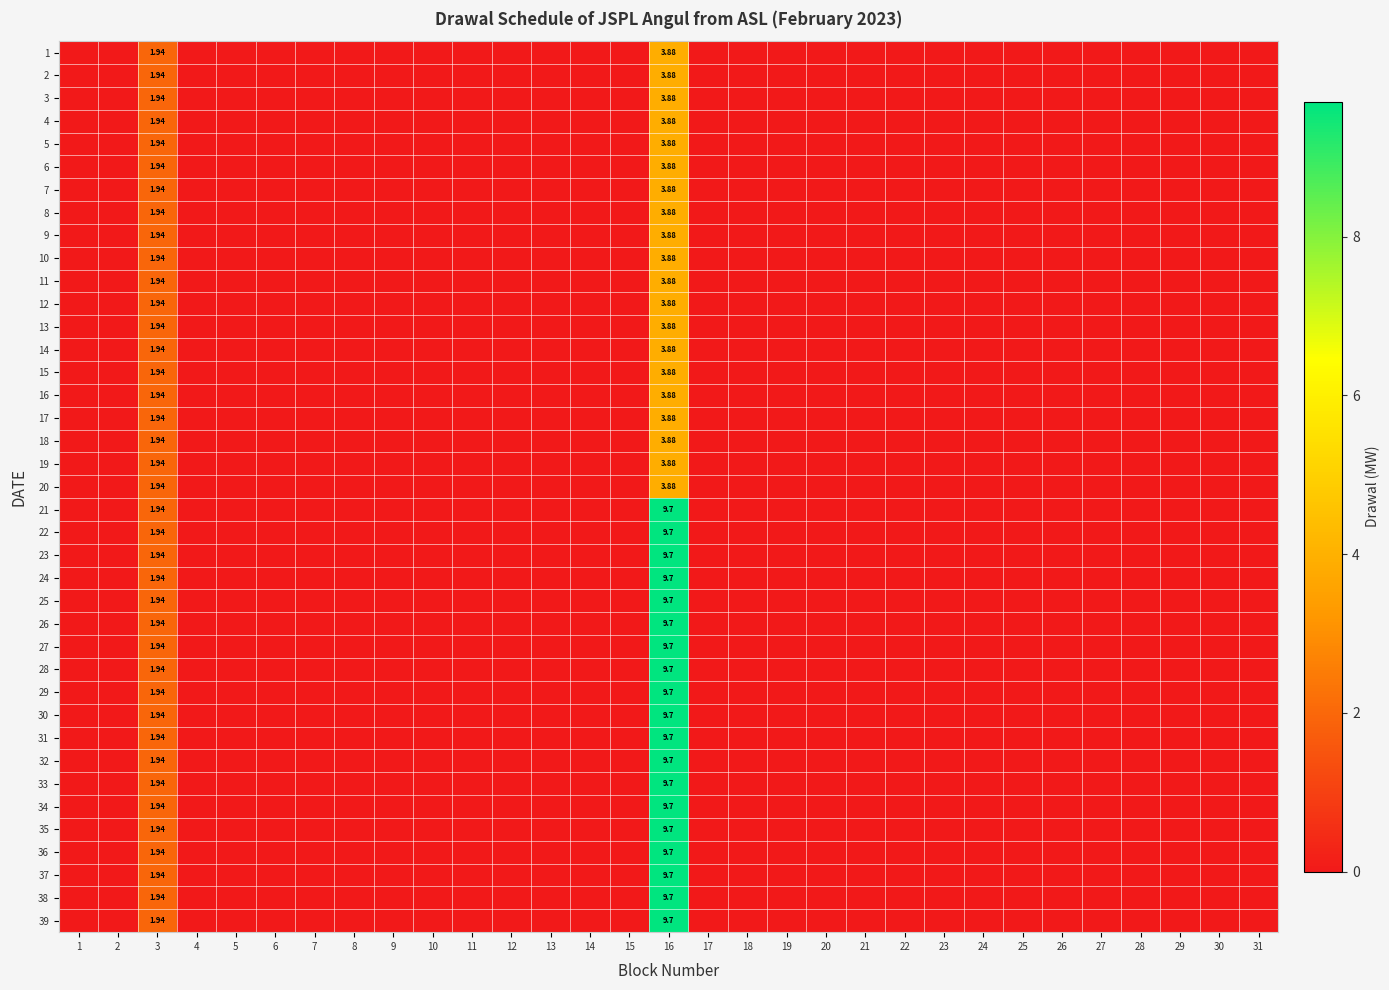

The 7 series shows 0.0 at 19. True or false?

True